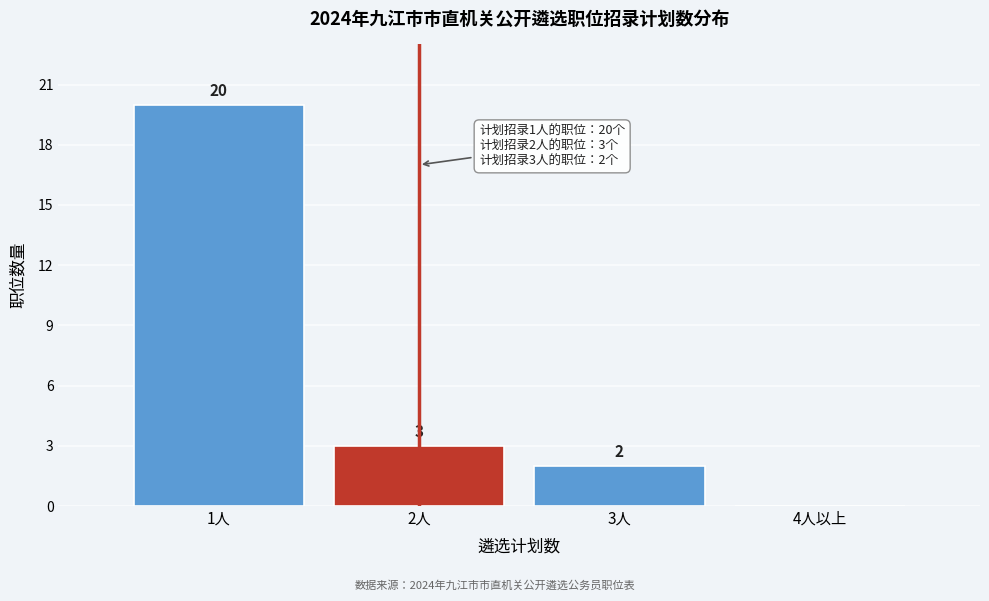

Reading left to right, extract all data points from this chart.

1人=20	2人=3	3人=2	4人以上=0